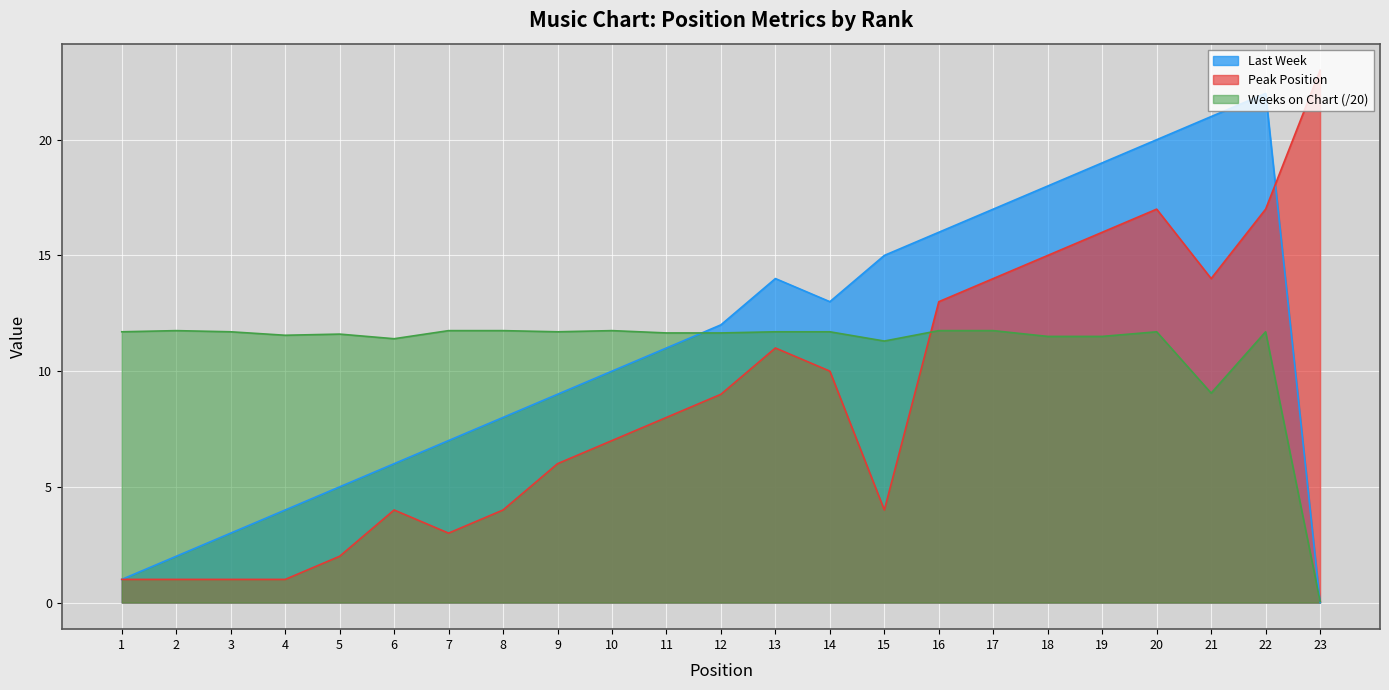

What are all the series names shown in the legend?

Last Week, Peak Position, Weeks on Chart (/20)